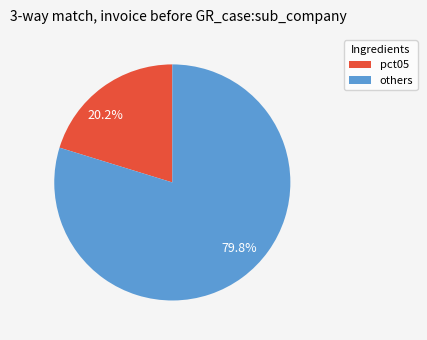

Count the number of slices in the pie.

2